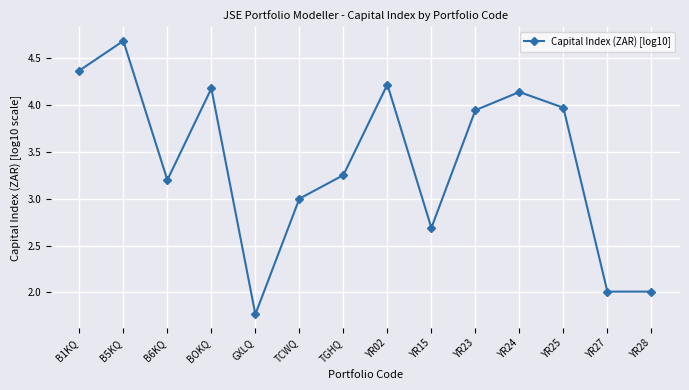

What is the ratio of the value at YR28 to the value at YR15?

0.7